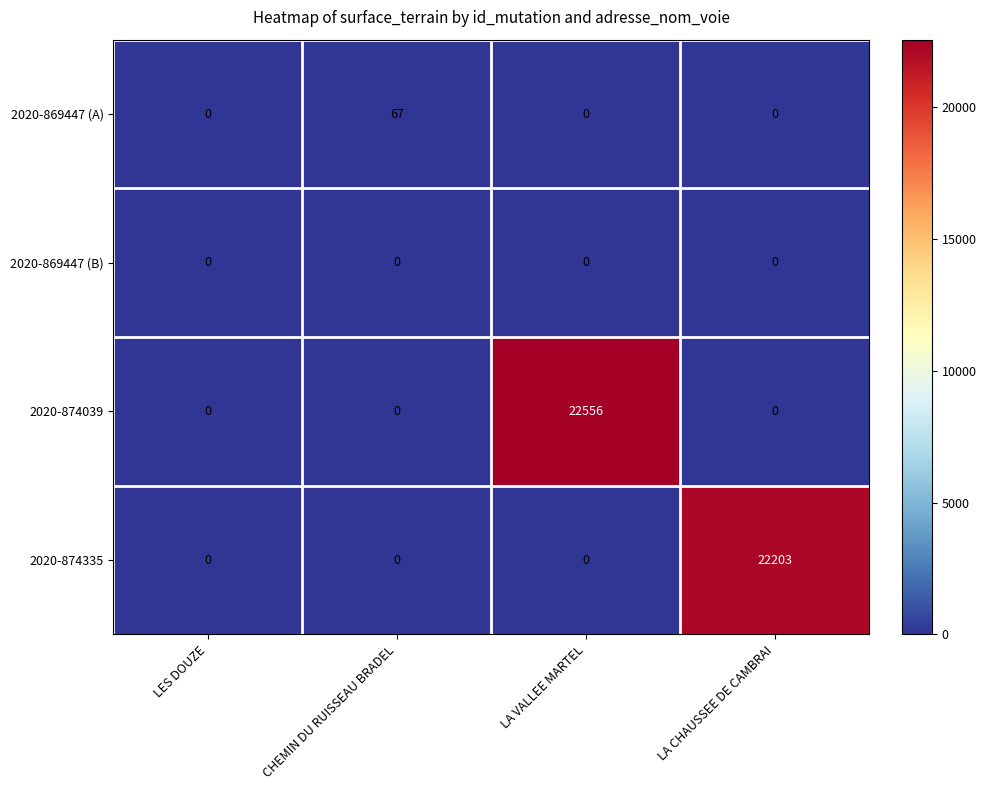

Reading left to right, transcribe all the data shown in this chart.

2020-869447 (A): LES DOUZE=0	CHEMIN DU RUISSEAU BRADEL=67	LA VALLEE MARTEL=0	LA CHAUSSEE DE CAMBRAI=0
2020-869447 (B): LES DOUZE=0	CHEMIN DU RUISSEAU BRADEL=0	LA VALLEE MARTEL=0	LA CHAUSSEE DE CAMBRAI=0
2020-874039: LES DOUZE=0	CHEMIN DU RUISSEAU BRADEL=0	LA VALLEE MARTEL=22556	LA CHAUSSEE DE CAMBRAI=0
2020-874335: LES DOUZE=0	CHEMIN DU RUISSEAU BRADEL=0	LA VALLEE MARTEL=0	LA CHAUSSEE DE CAMBRAI=22203